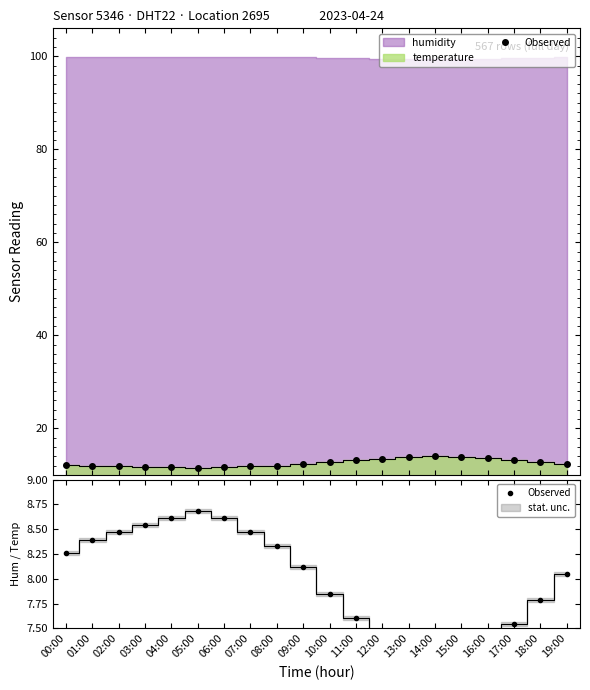

Rank the categories by value from lowest to highest.

14:00, 15:00, 13:00, 16:00, 12:00, 17:00, 11:00, 18:00, 10:00, 19:00, 09:00, 00:00, 08:00, 01:00, 02:00, 07:00, 03:00, 04:00, 06:00, 05:00